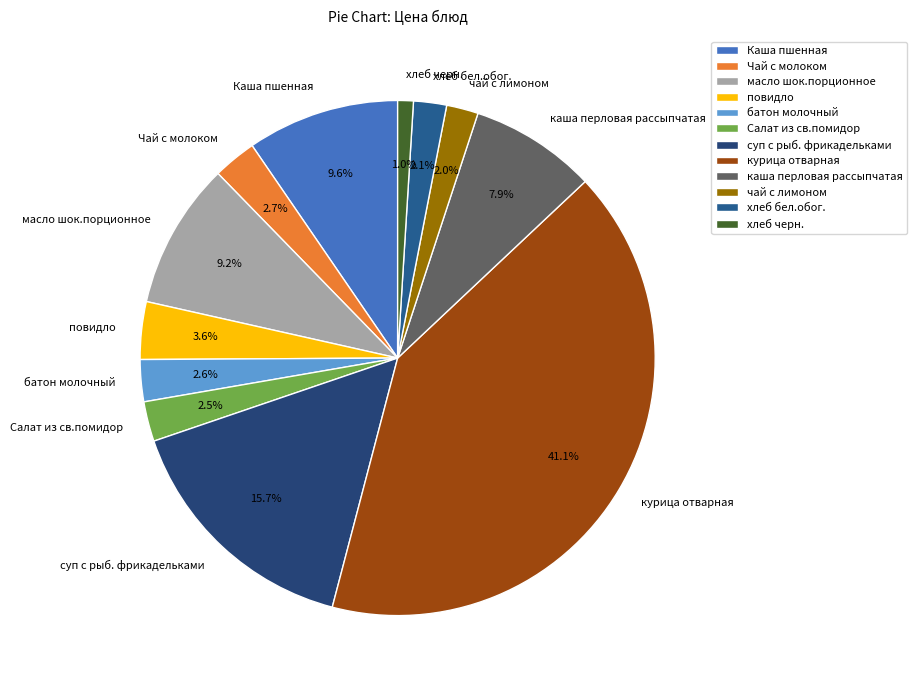

Is the sum of Салат из св.помидор and курица отварная greater than half?

No